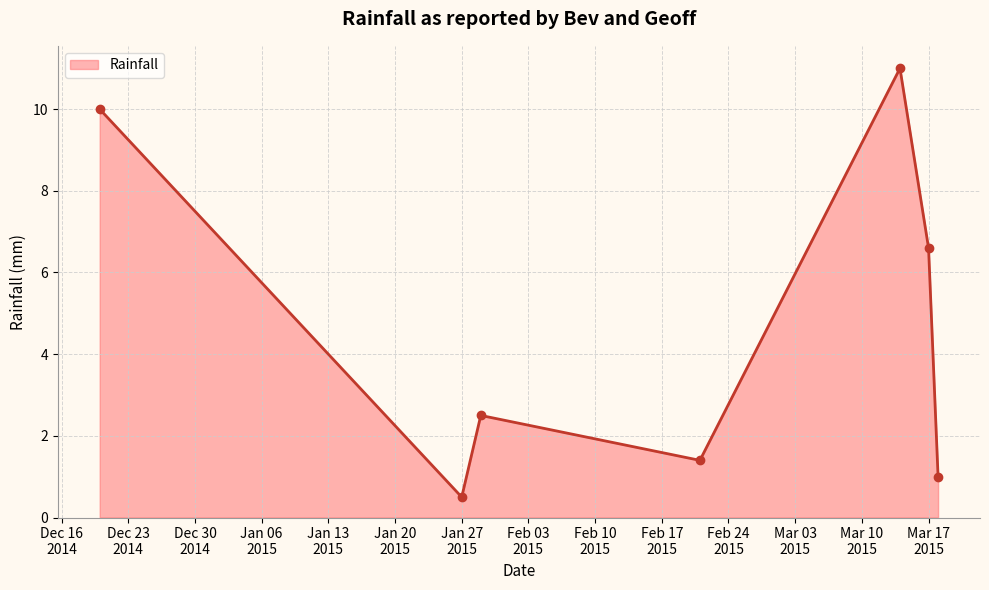

What is the difference between the maximum and second lowest values?

10.0